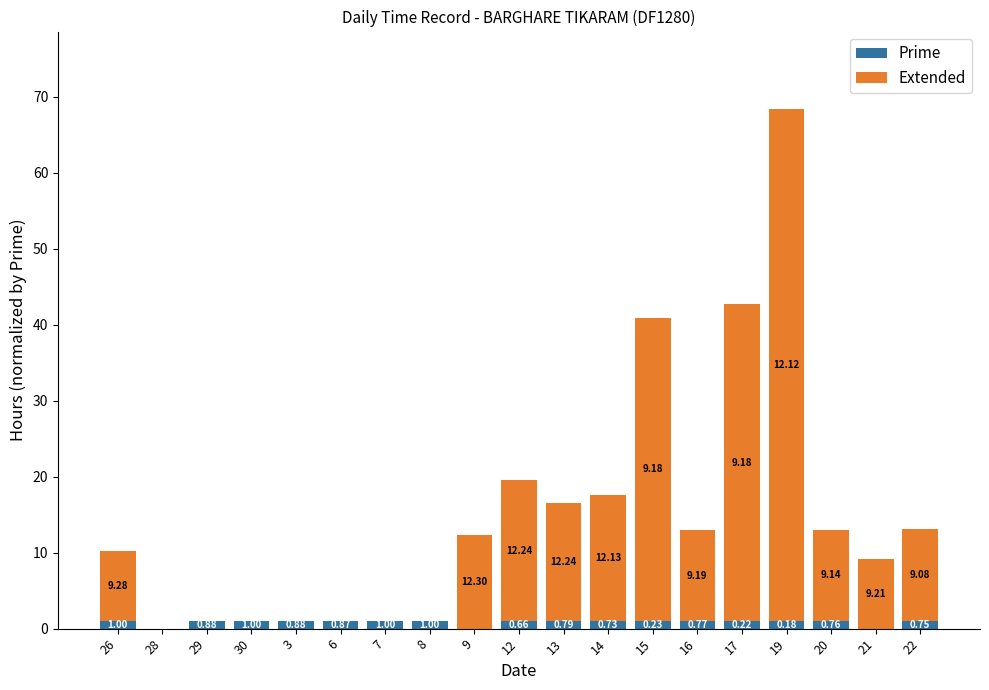

At which category is the sum across all series the highest?

19